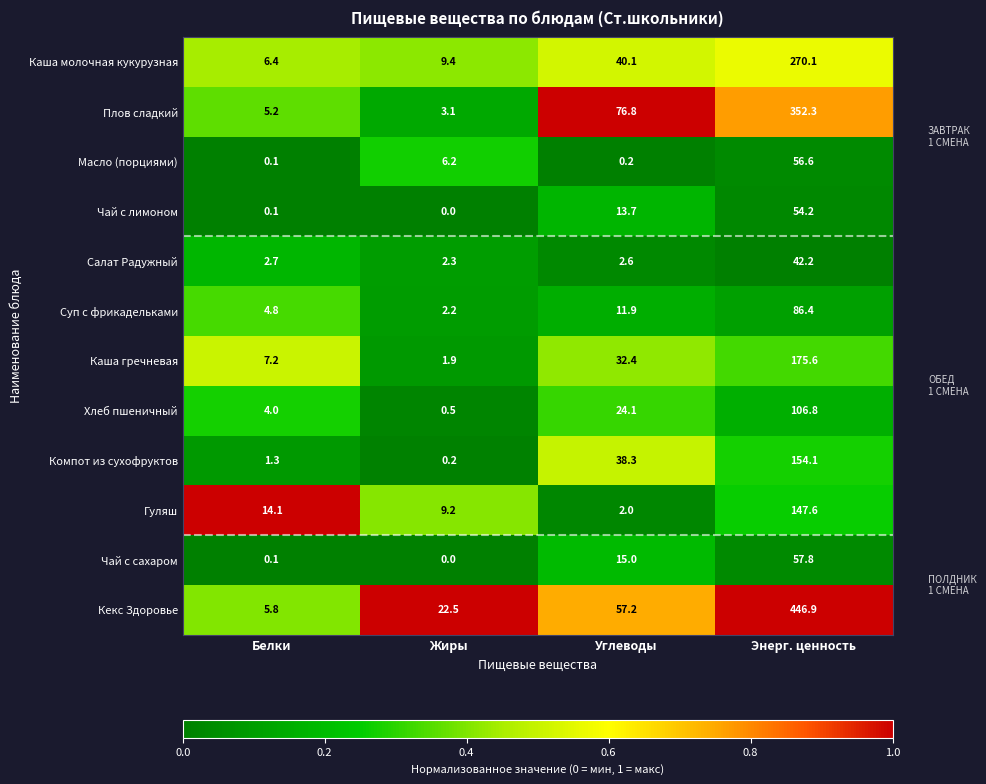

Which label corresponds to the smallest value in the chart?

Жиры